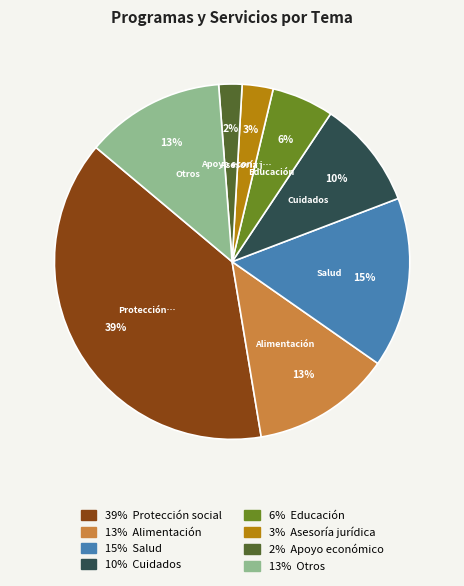

To the nearest percent, what is the average slice percentage?

12%